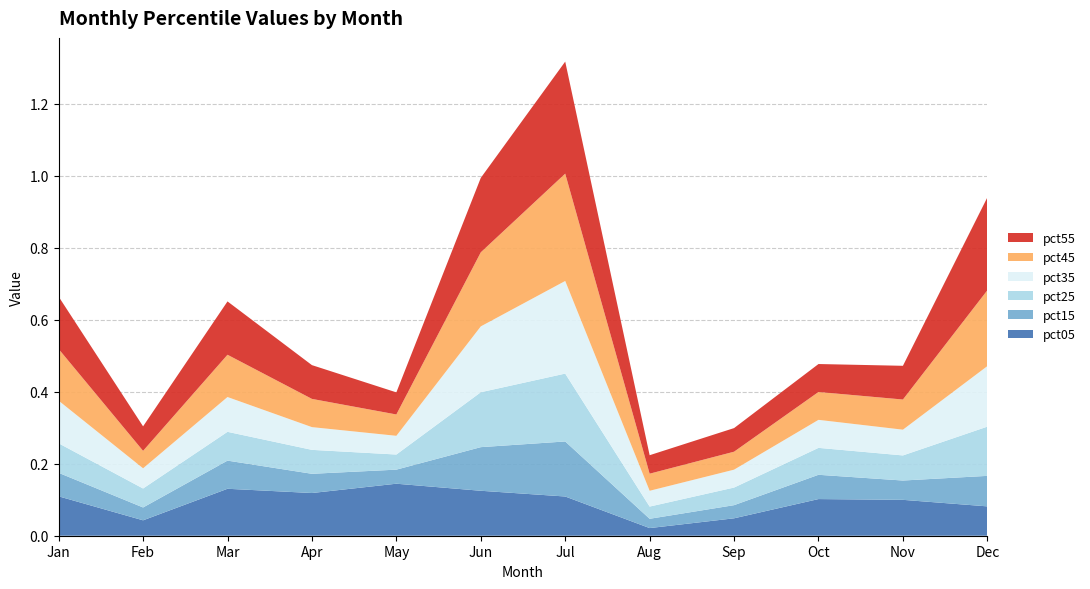

Reading right to left, transcribe all the data shown in this chart.

pct05: Dec=0.1	Nov=0.1	Oct=0.1	Sep=0.0	Aug=0.0	Jul=0.1	Jun=0.1	May=0.1	Apr=0.1	Mar=0.1	Feb=0.0	Jan=0.1
pct15: Dec=0.1	Nov=0.1	Oct=0.1	Sep=0.0	Aug=0.0	Jul=0.2	Jun=0.1	May=0.0	Apr=0.1	Mar=0.1	Feb=0.0	Jan=0.1
pct25: Dec=0.1	Nov=0.1	Oct=0.1	Sep=0.0	Aug=0.0	Jul=0.2	Jun=0.2	May=0.0	Apr=0.1	Mar=0.1	Feb=0.1	Jan=0.1
pct35: Dec=0.2	Nov=0.1	Oct=0.1	Sep=0.0	Aug=0.0	Jul=0.3	Jun=0.2	May=0.1	Apr=0.1	Mar=0.1	Feb=0.1	Jan=0.1
pct45: Dec=0.2	Nov=0.1	Oct=0.1	Sep=0.0	Aug=0.0	Jul=0.3	Jun=0.2	May=0.1	Apr=0.1	Mar=0.1	Feb=0.0	Jan=0.1
pct55: Dec=0.3	Nov=0.1	Oct=0.1	Sep=0.1	Aug=0.1	Jul=0.3	Jun=0.2	May=0.1	Apr=0.1	Mar=0.1	Feb=0.1	Jan=0.1